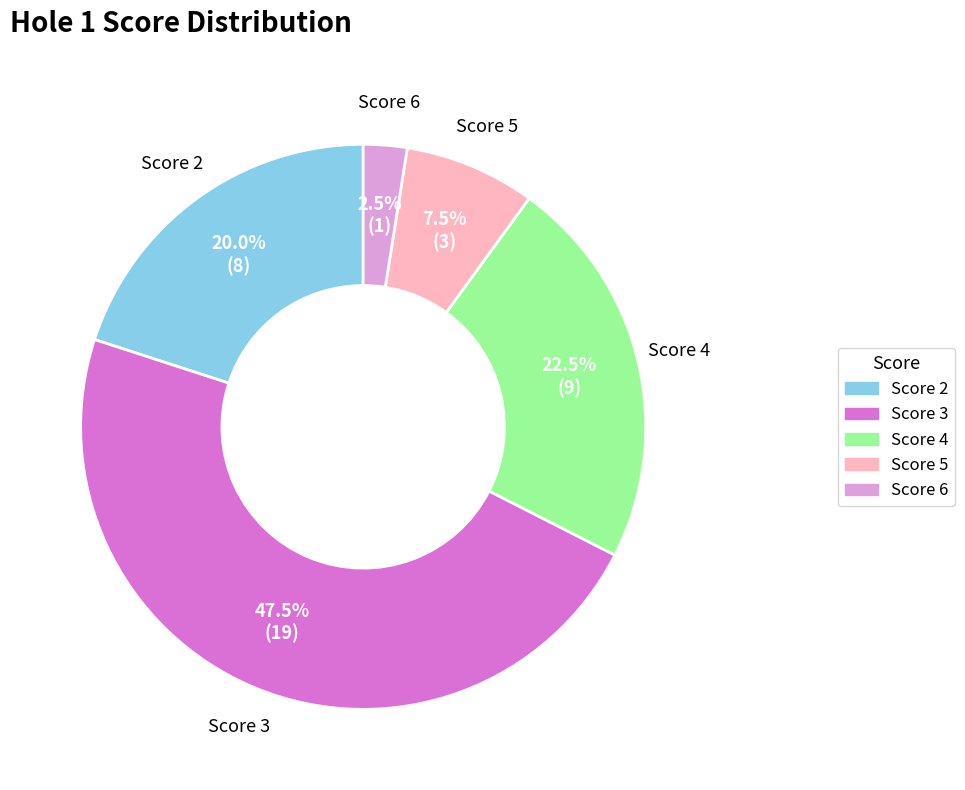

What is the ratio of the value at Score 2 to the value at Score 5?

2.7